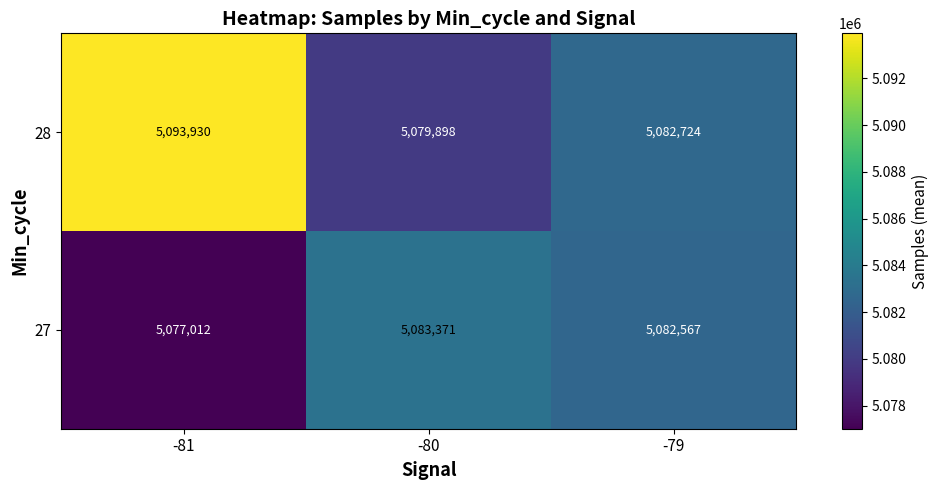

Rank the series by their average value, from lowest to highest.

27, 28